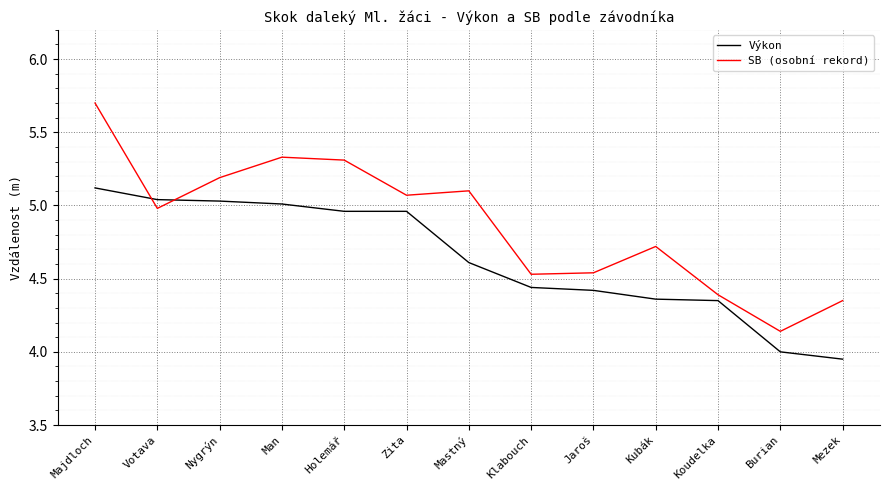

Rank the series at Klabouch from highest to lowest value.

SB (osobní rekord), Výkon